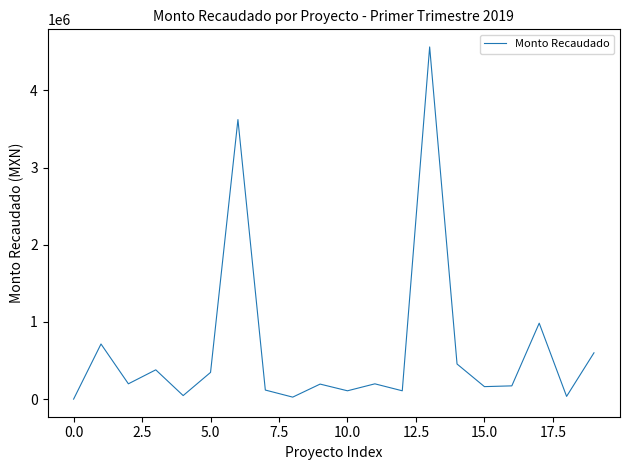

What is the difference between the maximum and minimum values?

4562616.7